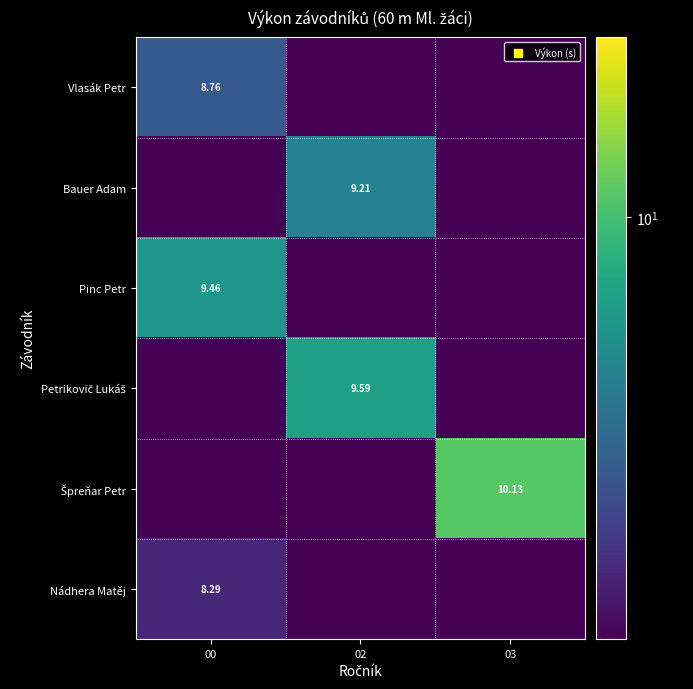

What is the greatest value displayed?

10.1